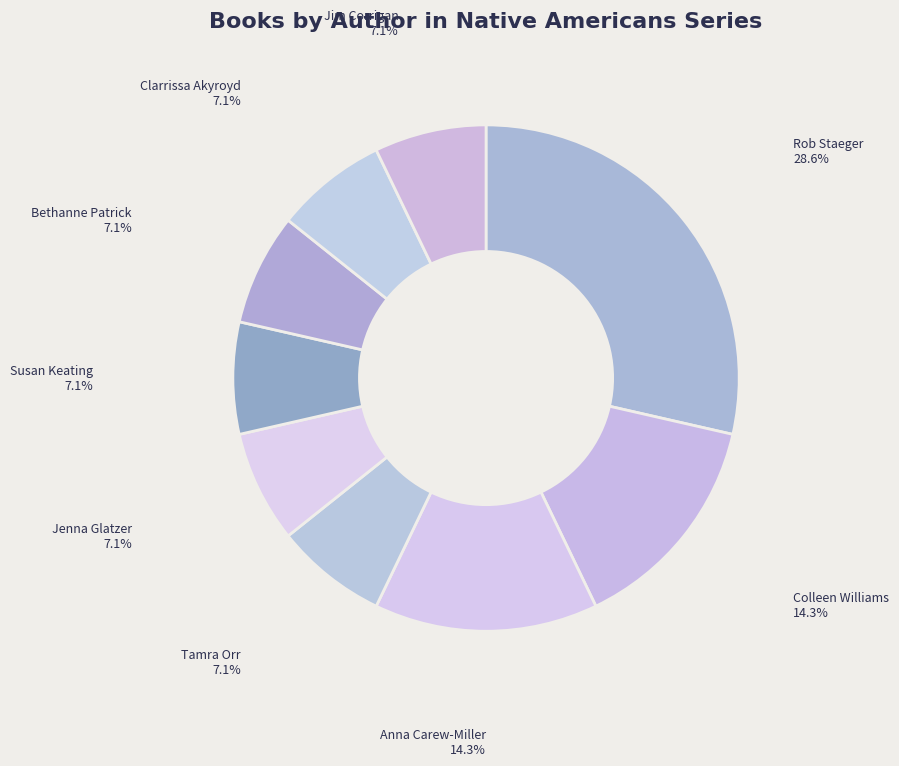

Is the sum of Colleen Williams and Susan Keating greater than half?

No